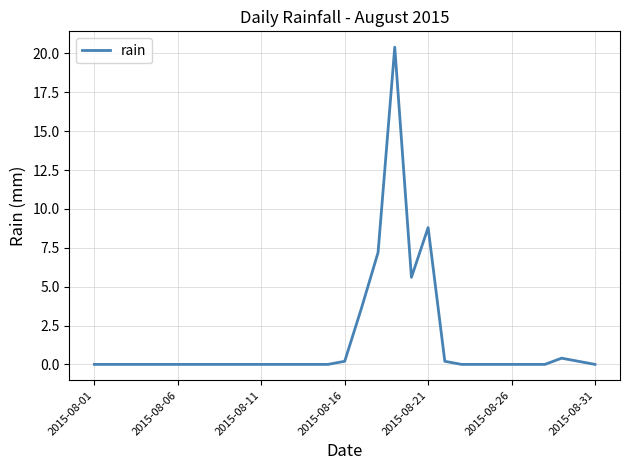

What is the maximum value shown in the chart?

20.4